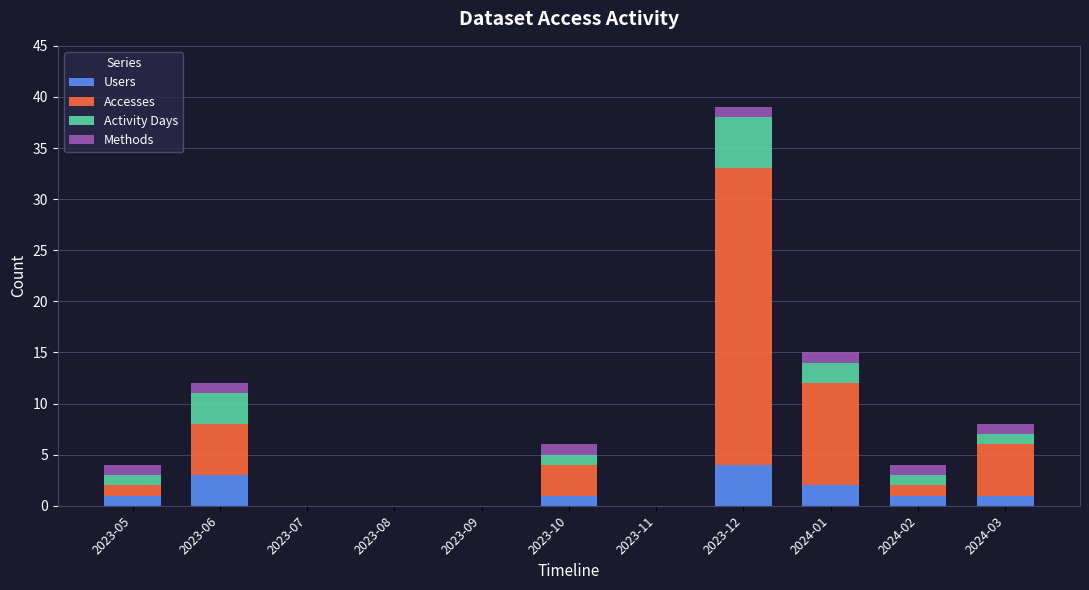

Count the number of data series in this chart.

4